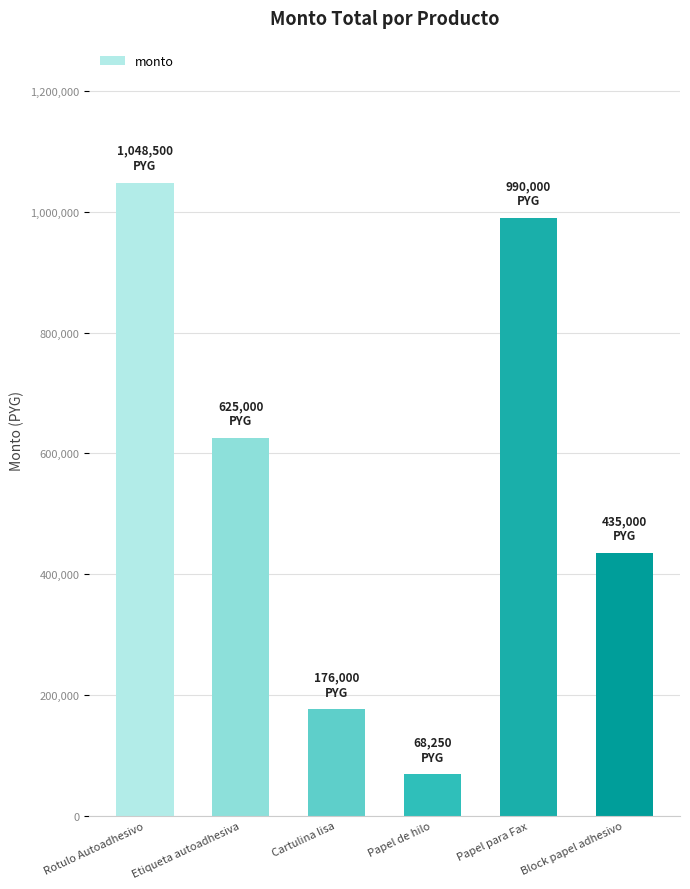

What is the sum of all values?

3342750